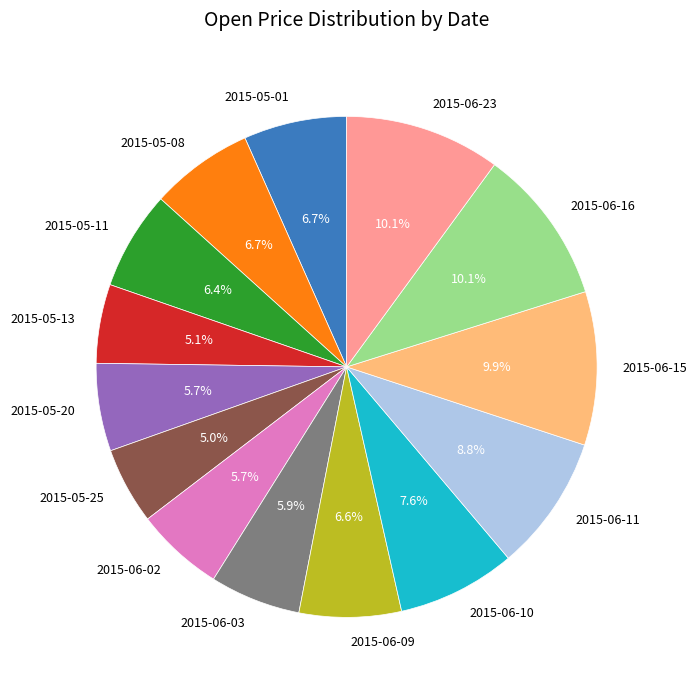

Is 2015-05-08 the majority of the pie?

No